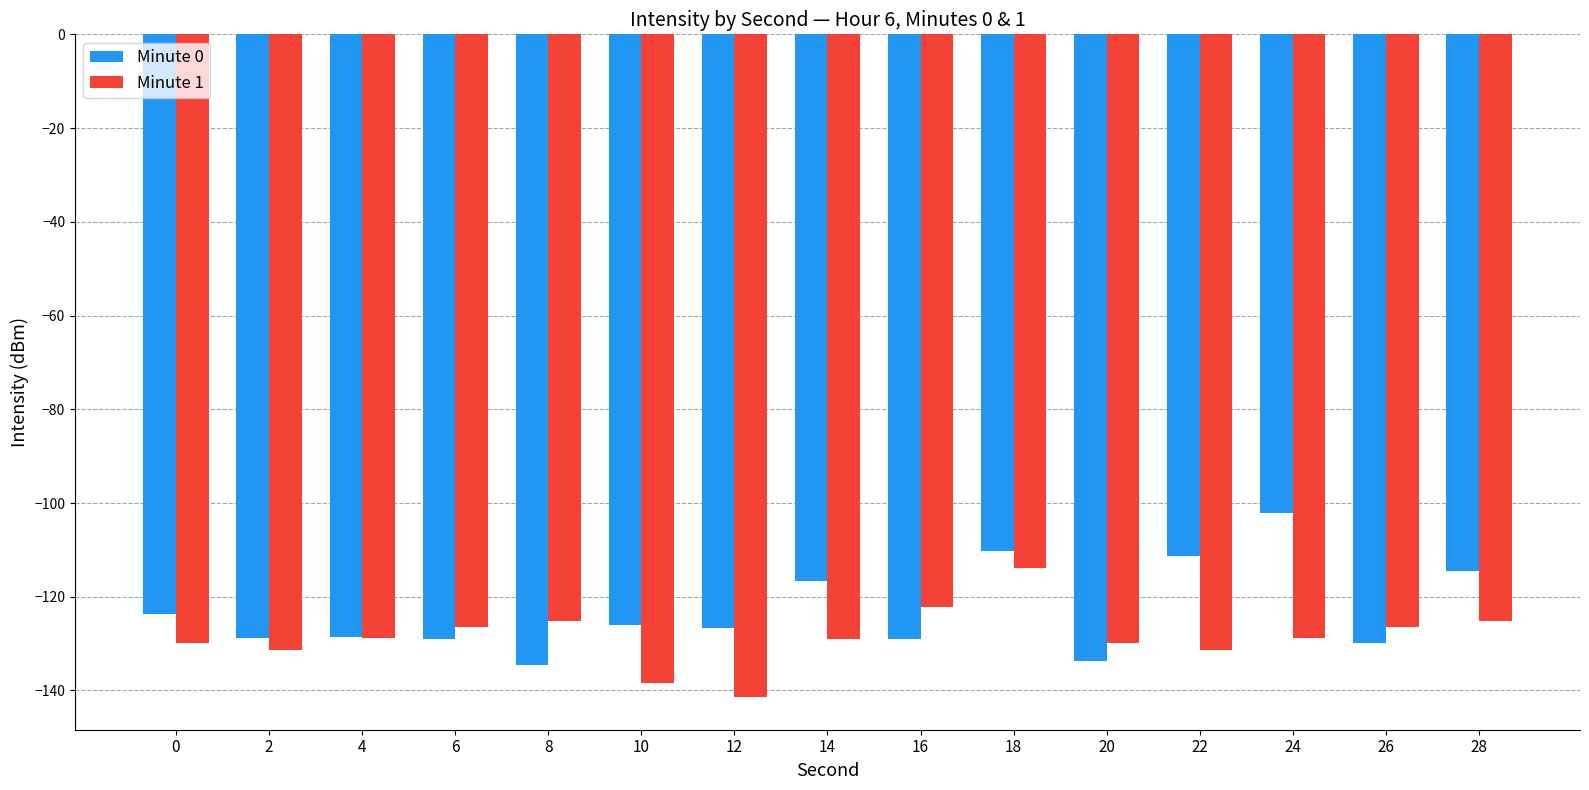

How many distinct data groups are displayed?

2